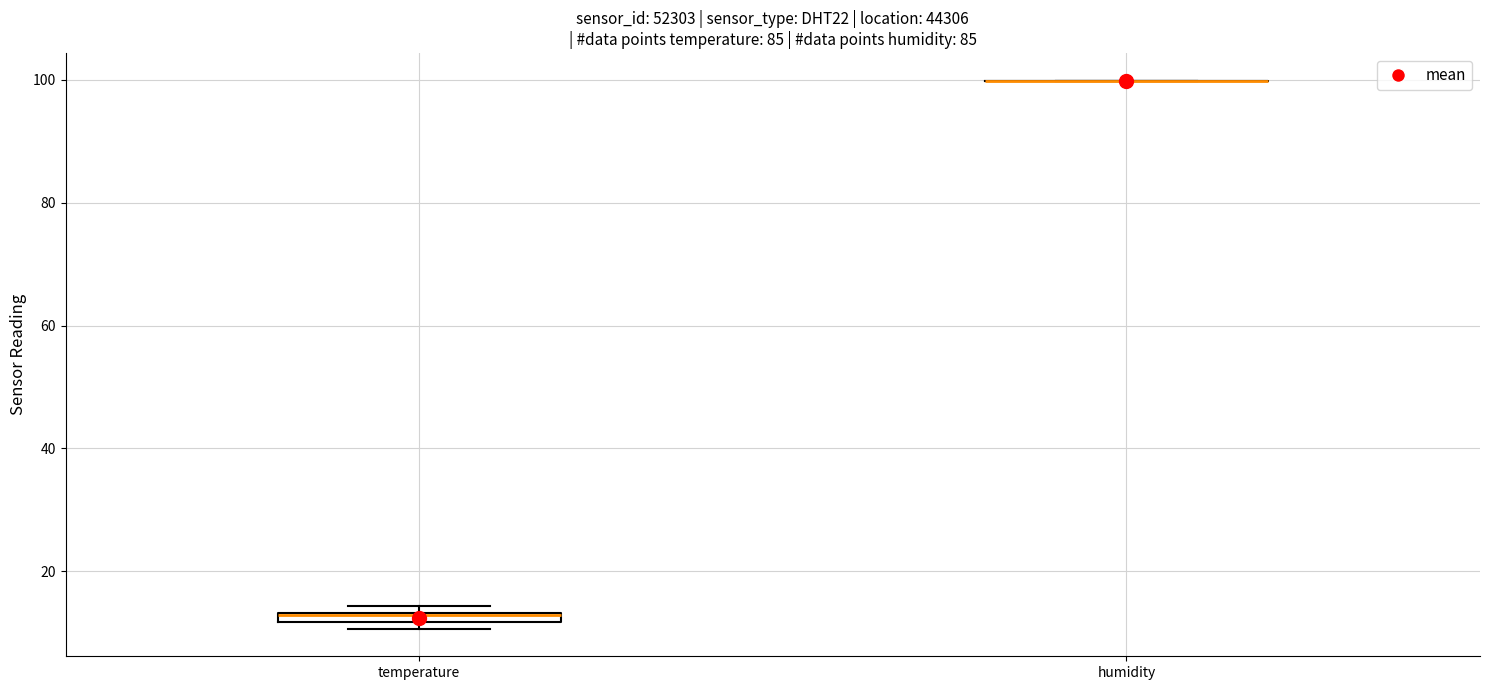

Where is the upper edge of the box for temperature on the y-axis? The values are not printed on the chart, so give them approximately, as read against the axis.

14